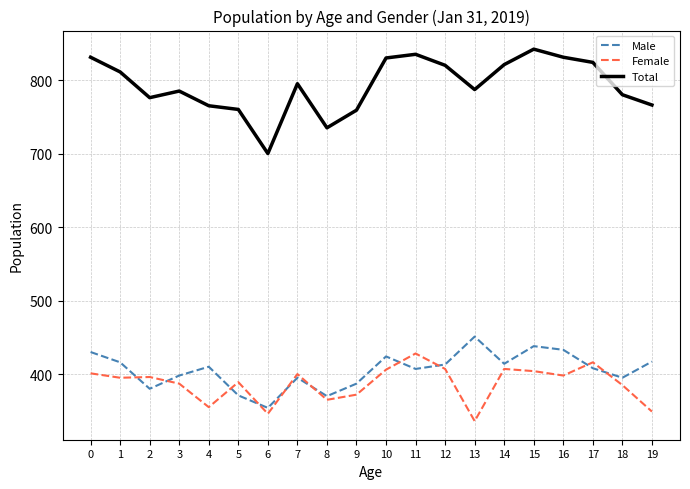

Is the value of Female at 18 greater than the value of Total at 0?

No